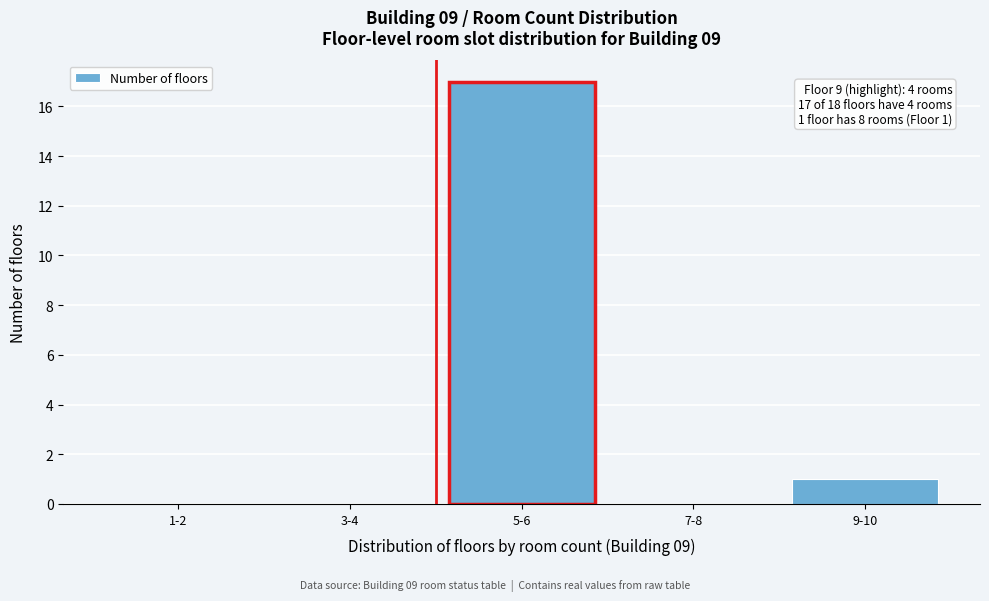

Reading left to right, transcribe all the data shown in this chart.

1-2=0	3-4=0	5-6=17	7-8=0	9-10=1